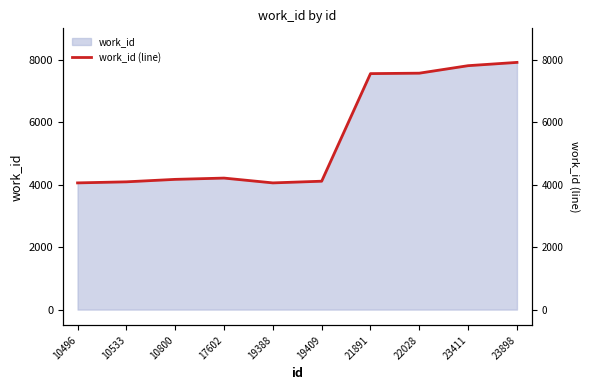

List the labels in order of value, smallest first.

10496, 19388, 10533, 19409, 10800, 17602, 21891, 22028, 23411, 23898